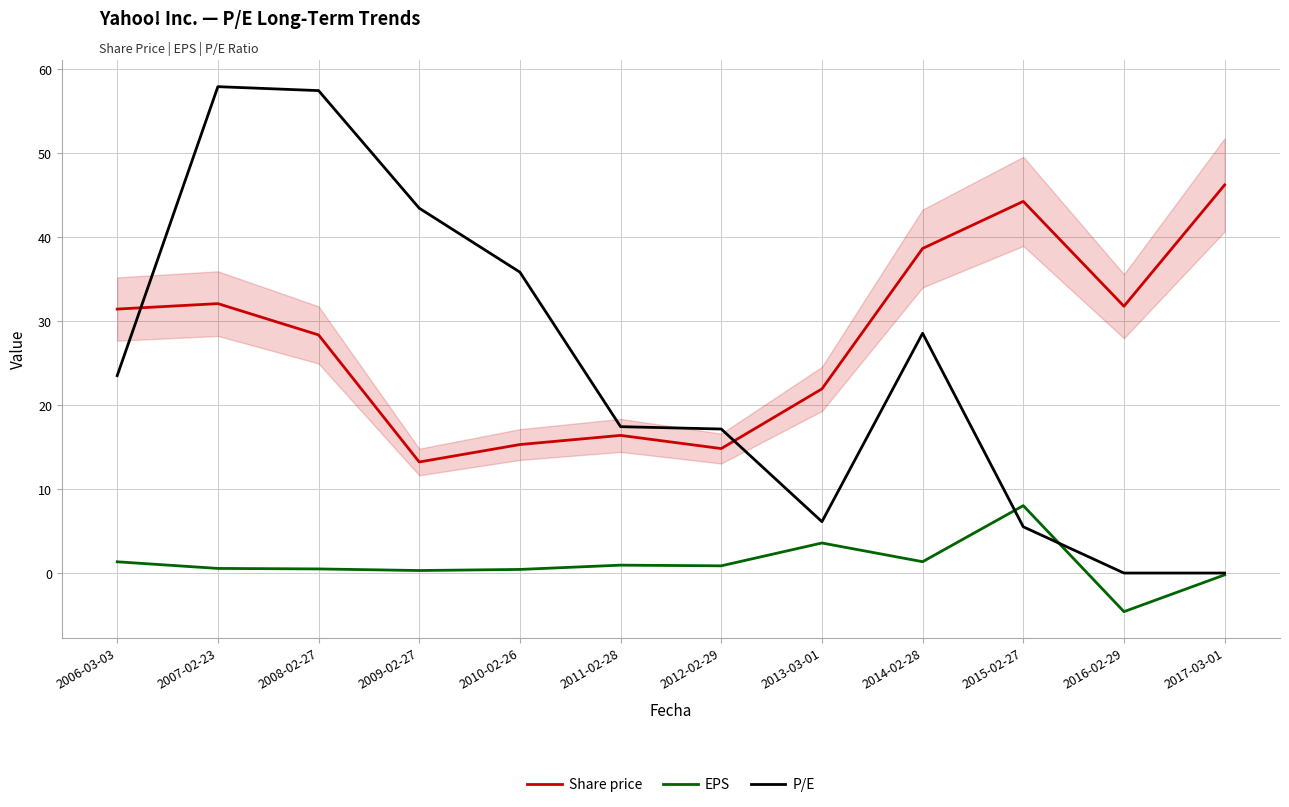

List the series in order of their peak value, highest first.

P/E, Share price, EPS